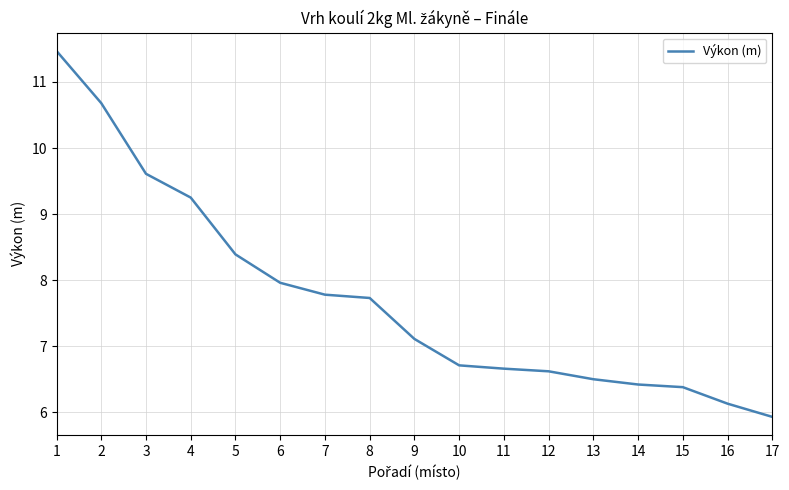

Is it true that the value at 2 is 4.2?

False